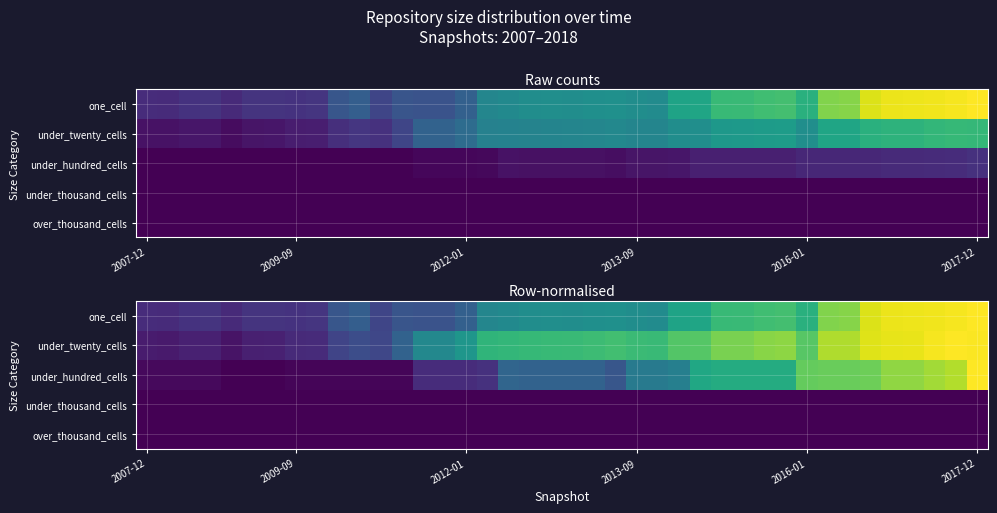

At how many categories does at least one series exceed 0?

40